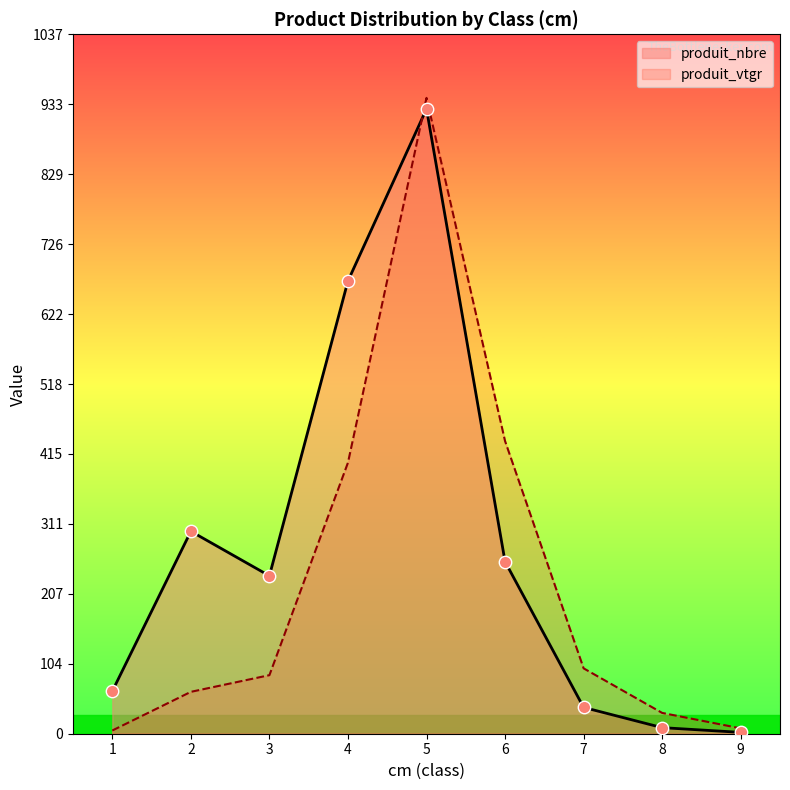

What are all the series names shown in the legend?

produit_nbre, produit_vtgr